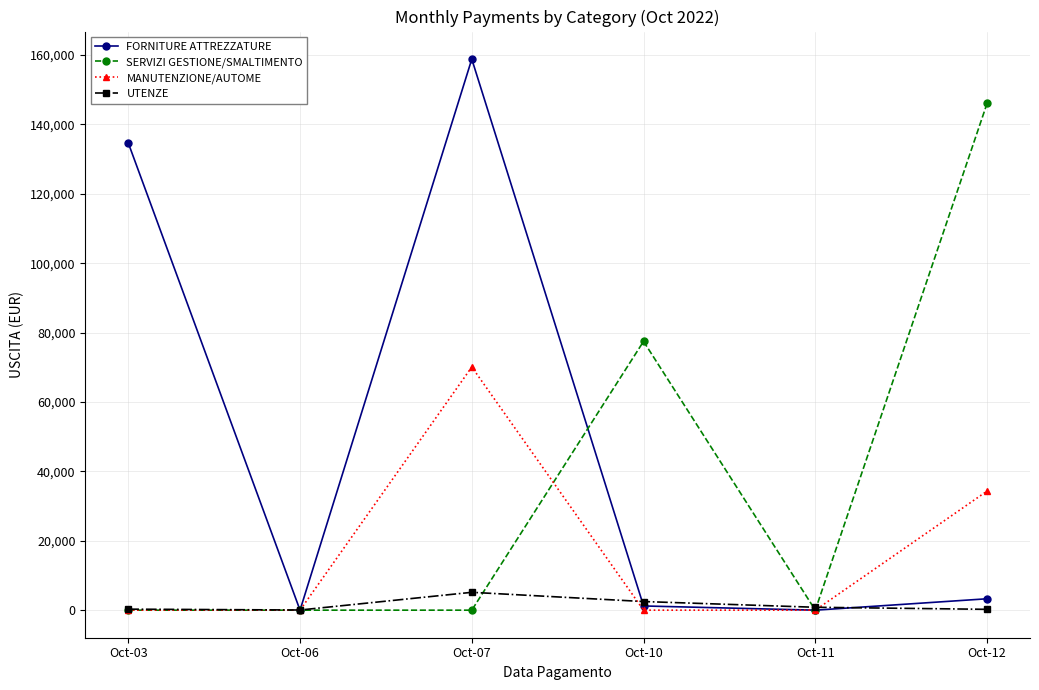

At which label does MANUTENZIONE/AUTOME reach its peak?

Oct-07